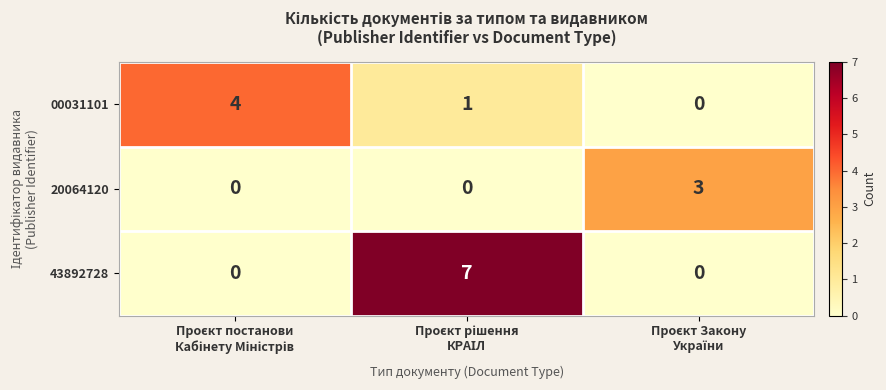

What is the sum of all 20064120 values?

3